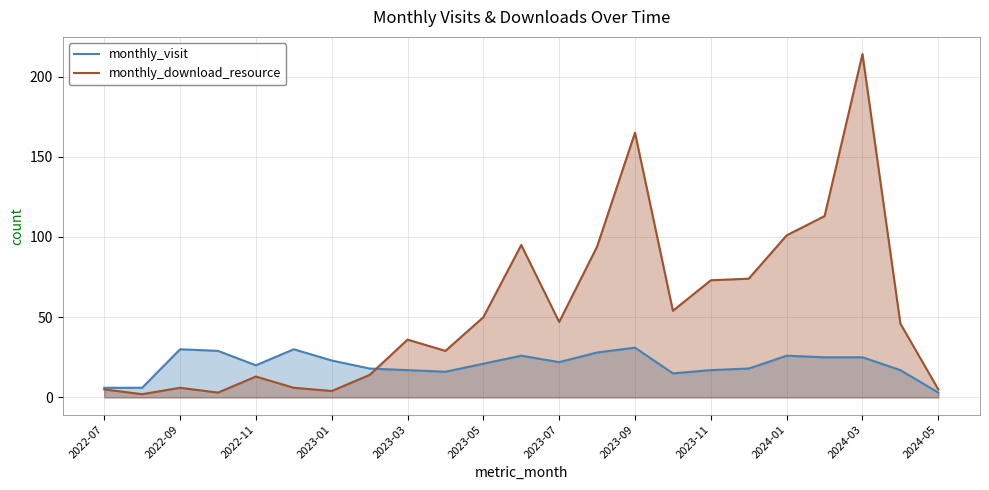

What is the difference between the highest and lowest values at 2024-01?

75